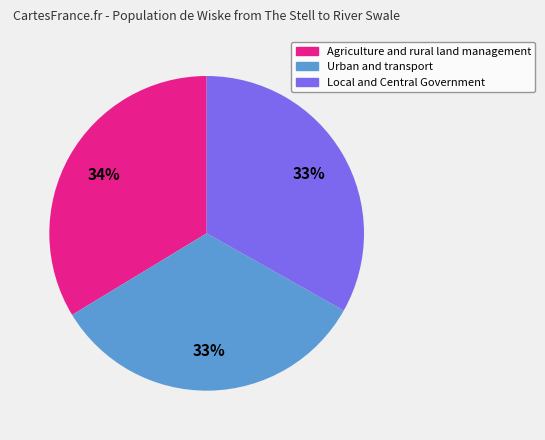

To the nearest percent, what percentage of the pie is Urban and transport?

33%